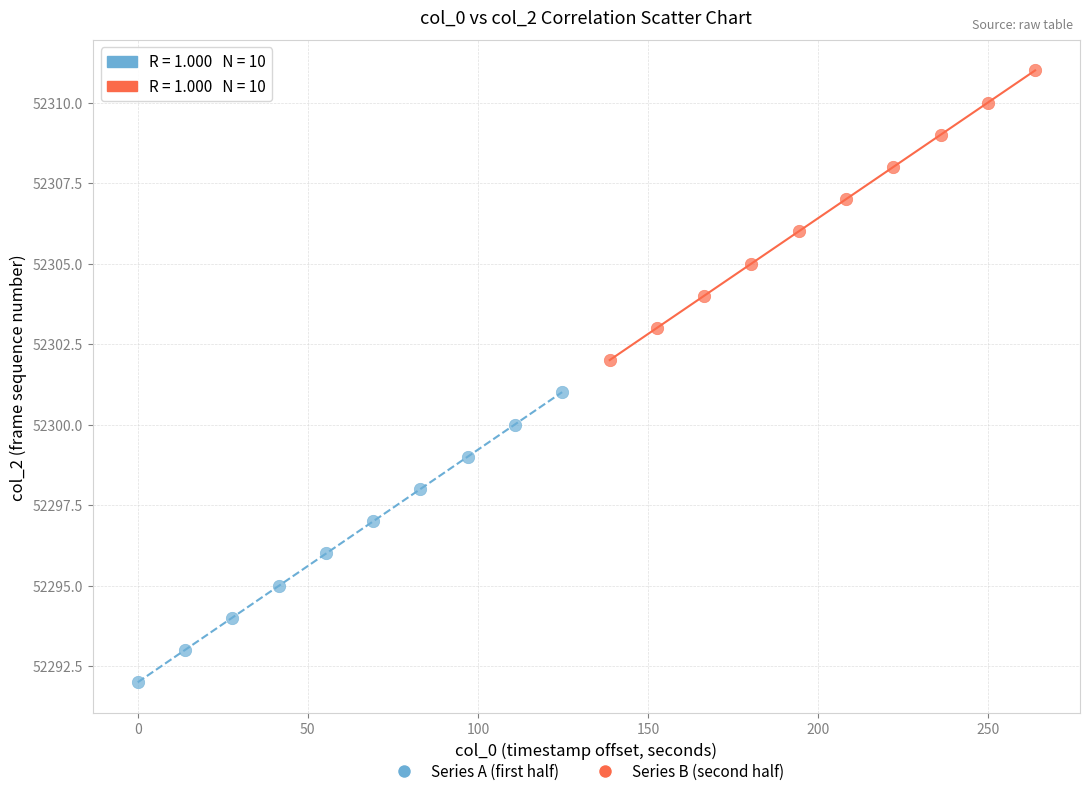

Which series contains the highest Y value?

Series B (second half)